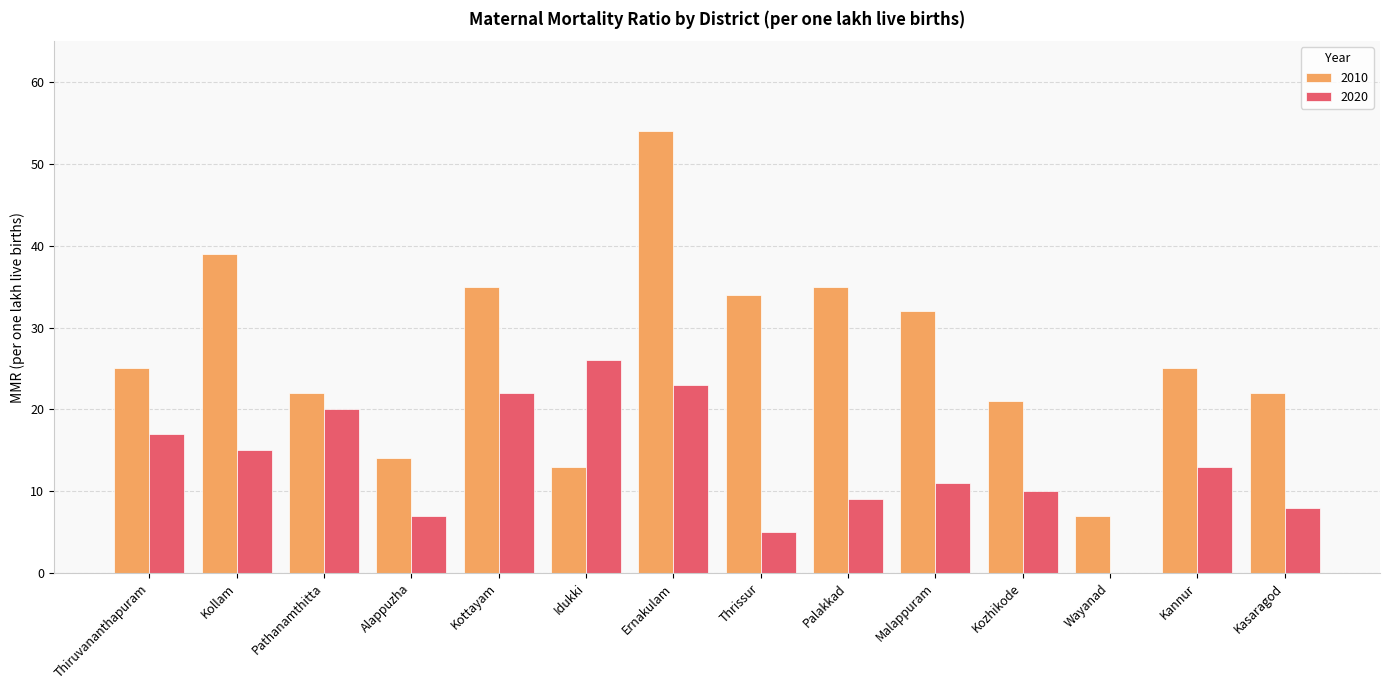

Reading right to left, what are all the values shown in this chart?

2010: Kasaragod=22	Kannur=25	Wayanad=7	Kozhikode=21	Malappuram=32	Palakkad=35	Thrissur=34	Ernakulam=54	Idukki=13	Kottayam=35	Alappuzha=14	Pathanamthitta=22	Kollam=39	Thiruvananthapuram=25
2020: Kasaragod=8	Kannur=13	Wayanad=0	Kozhikode=10	Malappuram=11	Palakkad=9	Thrissur=5	Ernakulam=23	Idukki=26	Kottayam=22	Alappuzha=7	Pathanamthitta=20	Kollam=15	Thiruvananthapuram=17